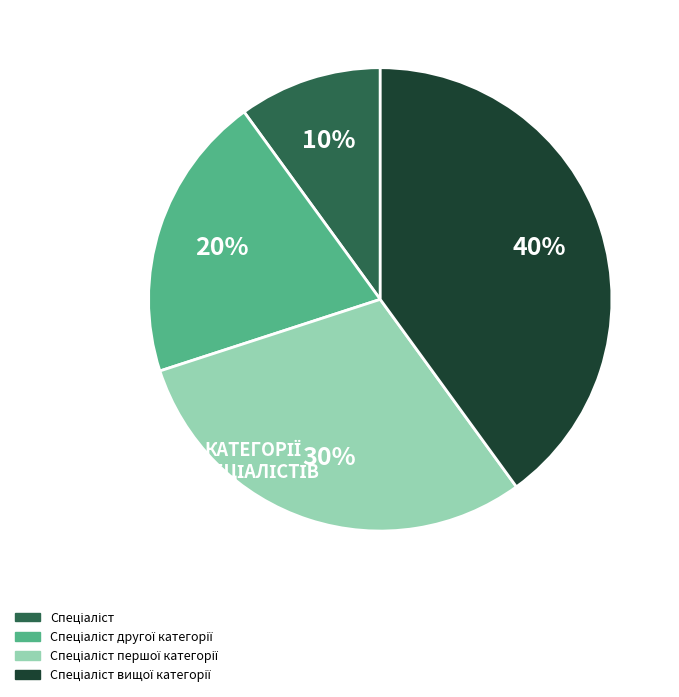

Does any single category account for the majority?

No